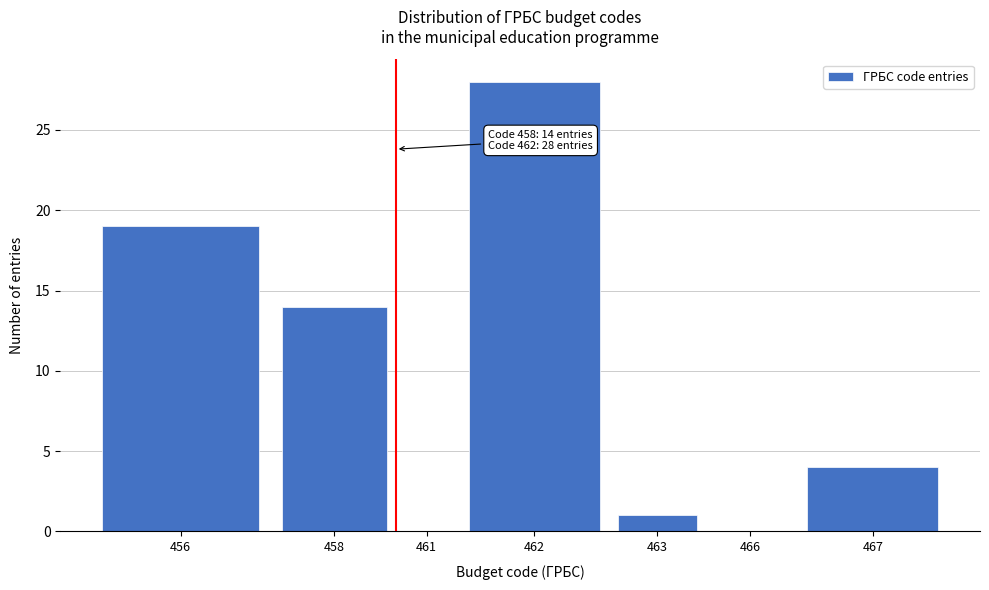

Reading right to left, list all the values displayed in this chart.

467=4	466=0	463=1	462=28	461=0	458=14	456=19